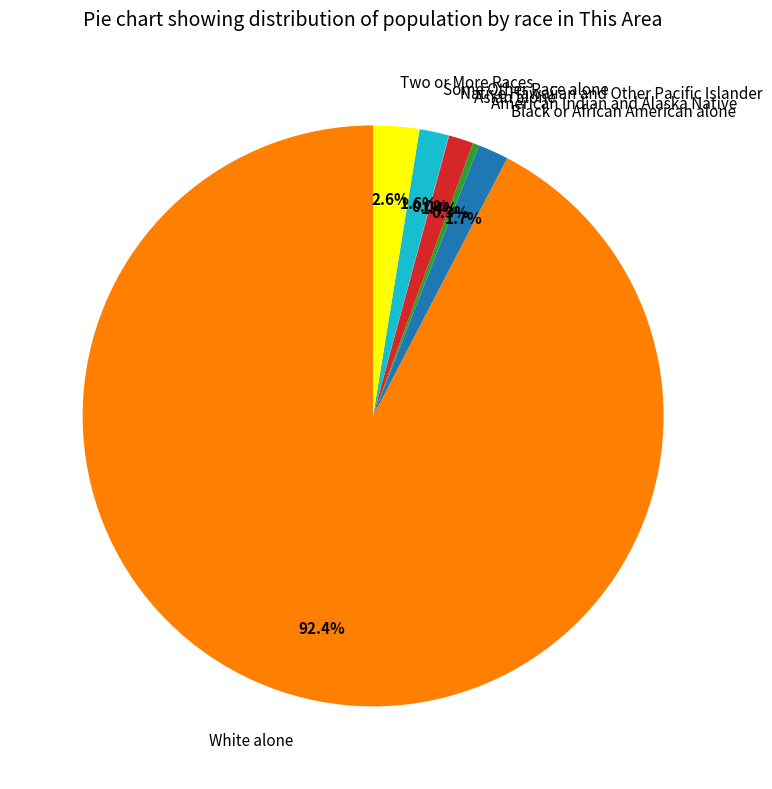

To the nearest percent, what is the combined percentage of Black or African American alone and Some Other Race alone?

3%